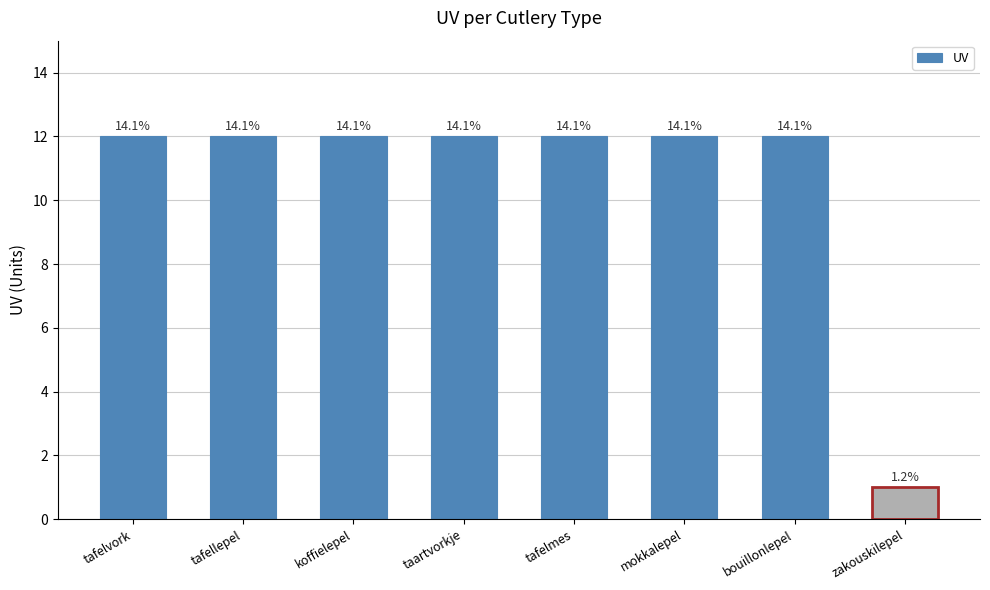

How many bars are there in total?

8